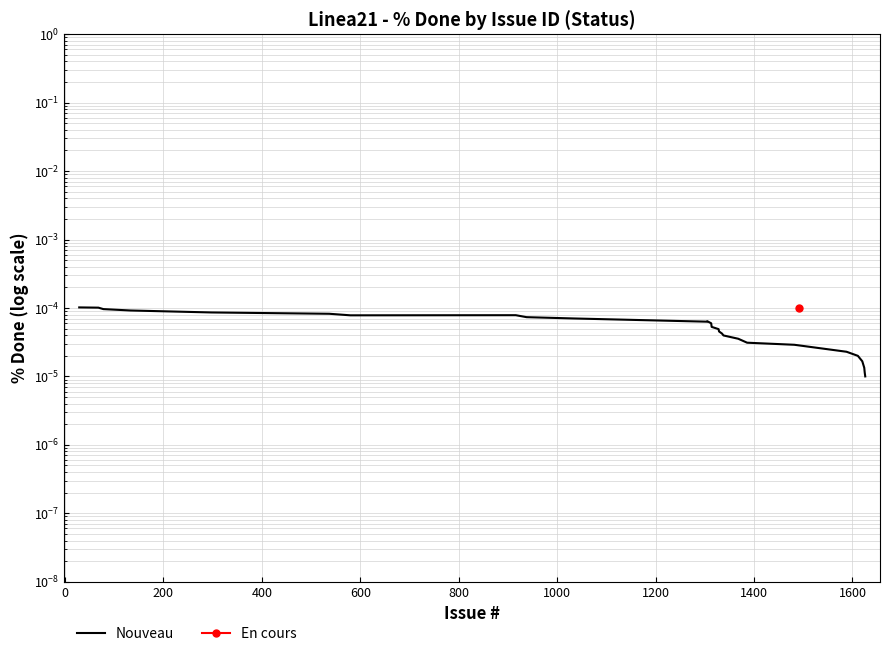

True or false: there are more than 2 points higher than both neighbors.

False